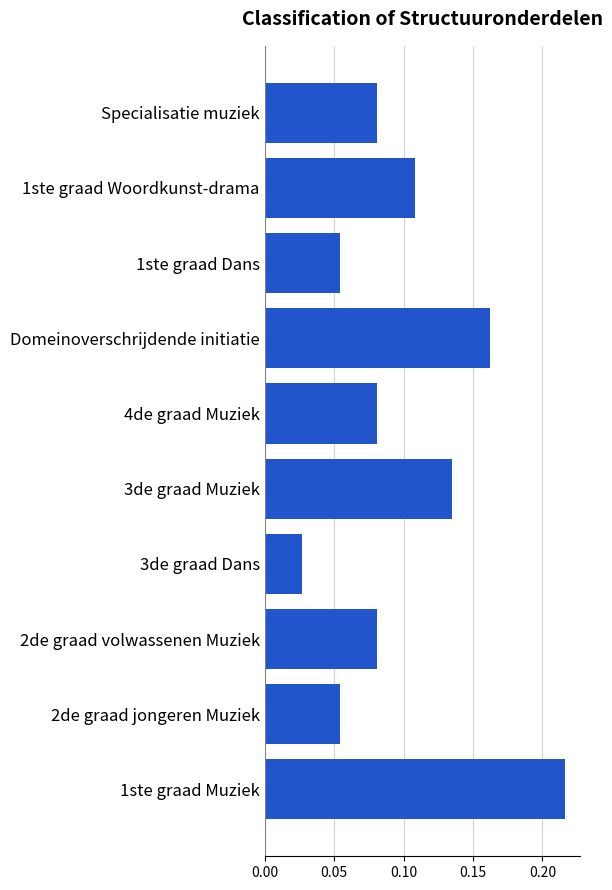

Between 4de graad Muziek and 3de graad Muziek, which is larger?

3de graad Muziek